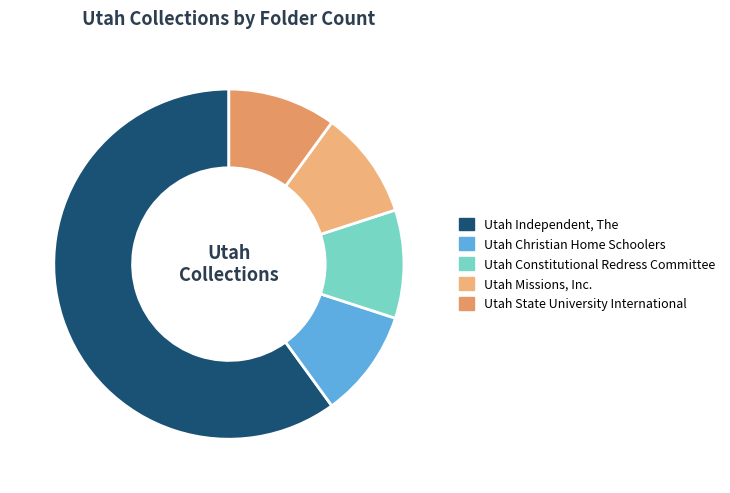

How many segments does this pie chart have?

5